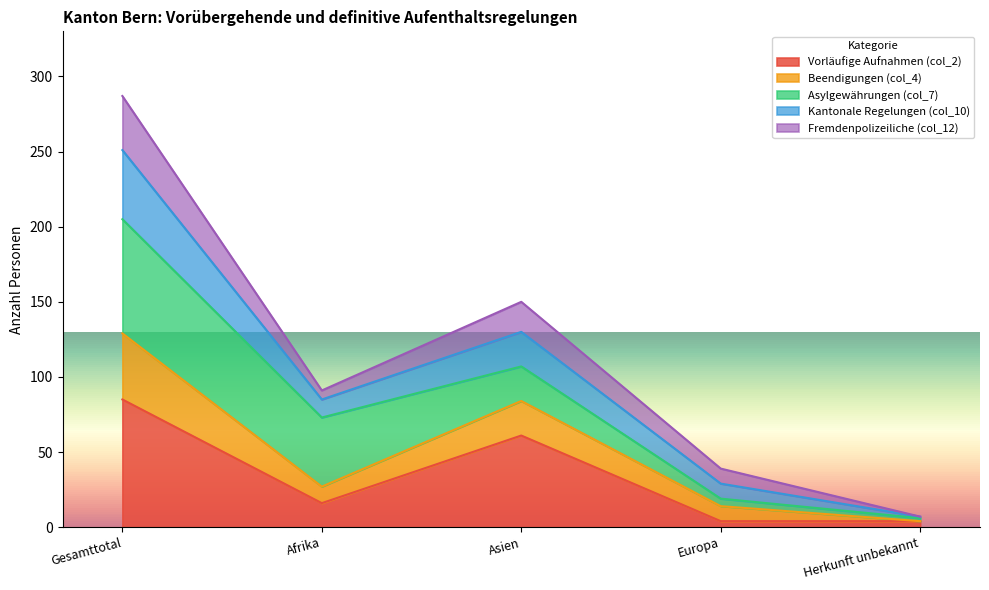

At which category is the sum across all series the highest?

Gesamttotal